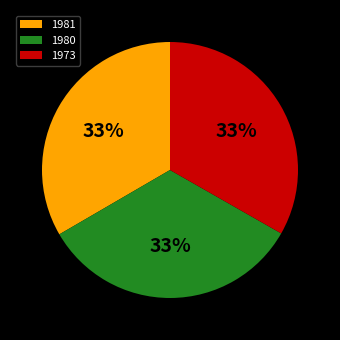

Do 1973 and 1981 together represent more than half of the pie?

Yes